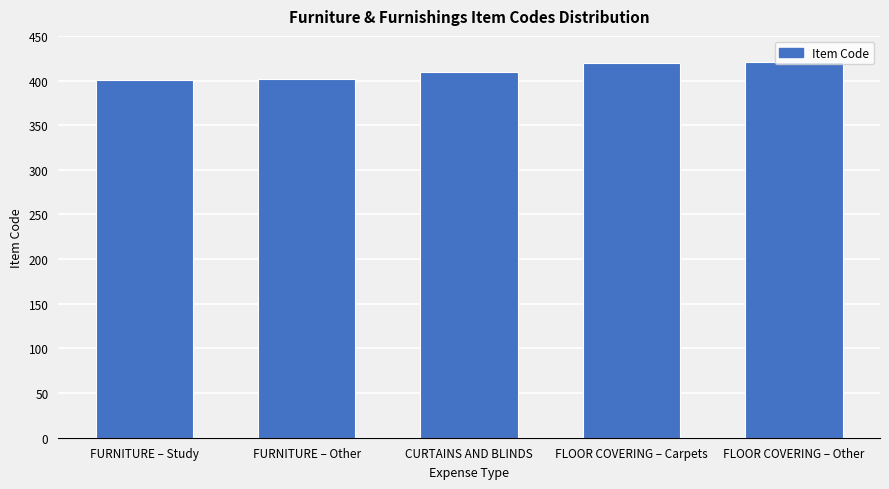

Approximately how many times larger is the value at CURTAINS AND BLINDS compared to FURNITURE – Other?

1.0